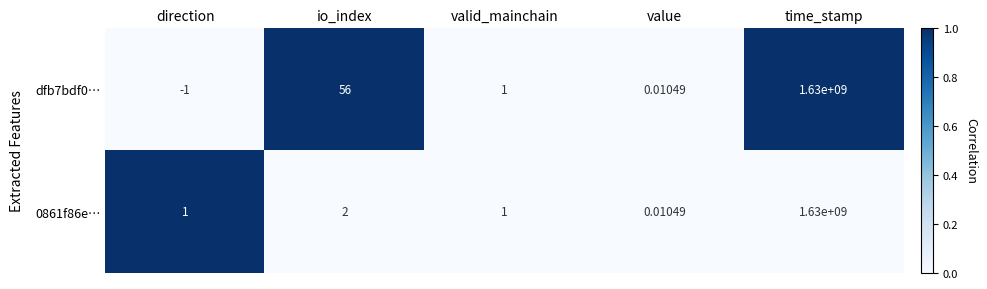

Where is 0861f86e… nearest to the value 815000000?

io_index